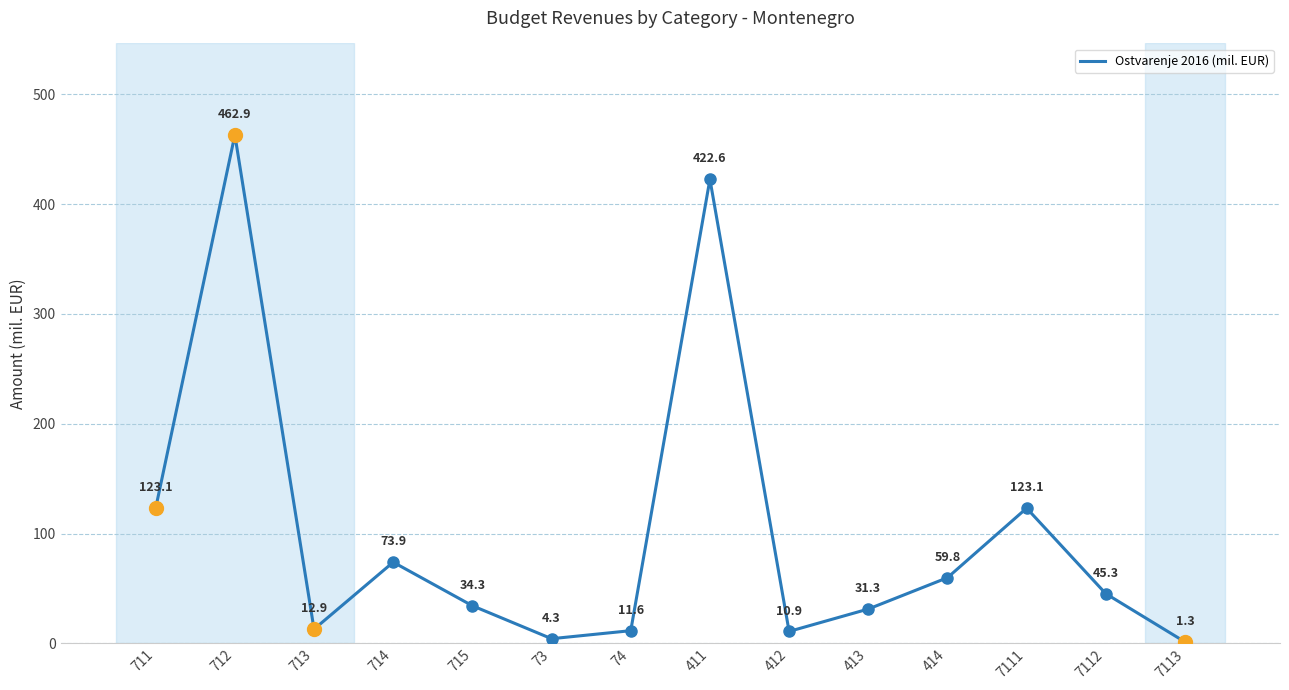

What is the sum of the values at 711 and 7113?

124.5